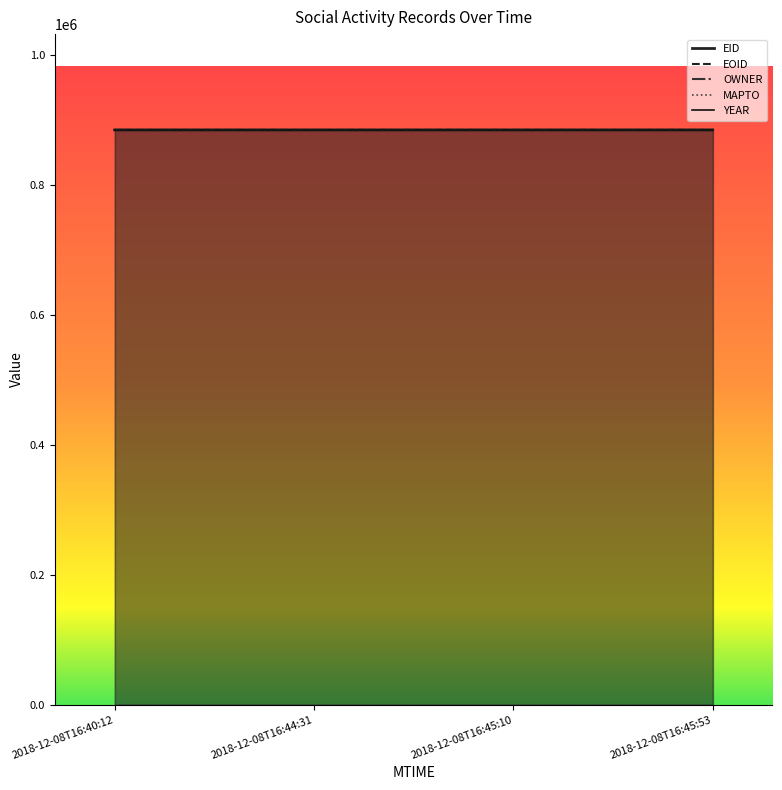

Reading left to right, what are all the values shown in this chart?

EID: 884406.5	884409.1	884411.6	884414.2
EOID: 884409.4	884412.3	884413.2	884414.2
OWNER: 884414.2	884414.2	884414.2	884414.2
MAPTO: 0.0	0.0	0.0	0.0
YEAR: 884414.2	884414.2	884414.2	884414.2